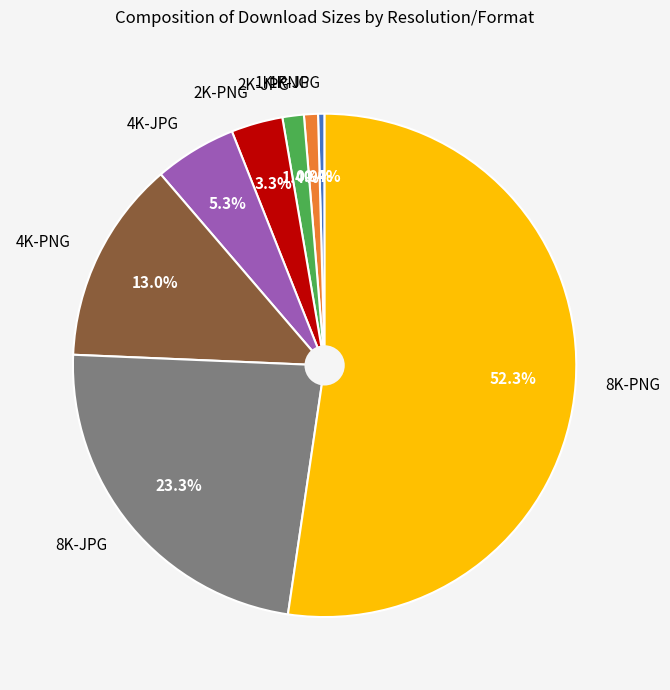

Between 8K-JPG and 4K-JPG, which is larger?

8K-JPG